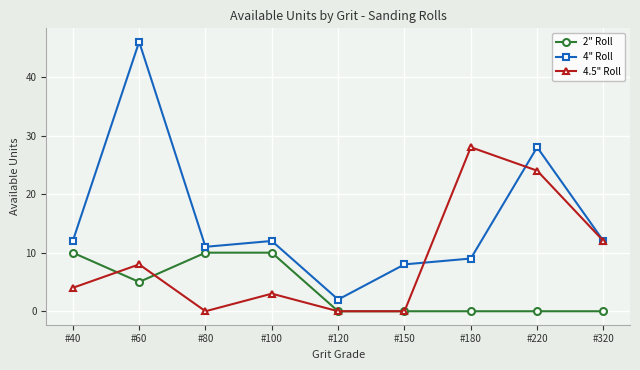

What is the difference between the second highest and second lowest values in the 4.5" Roll series?

24